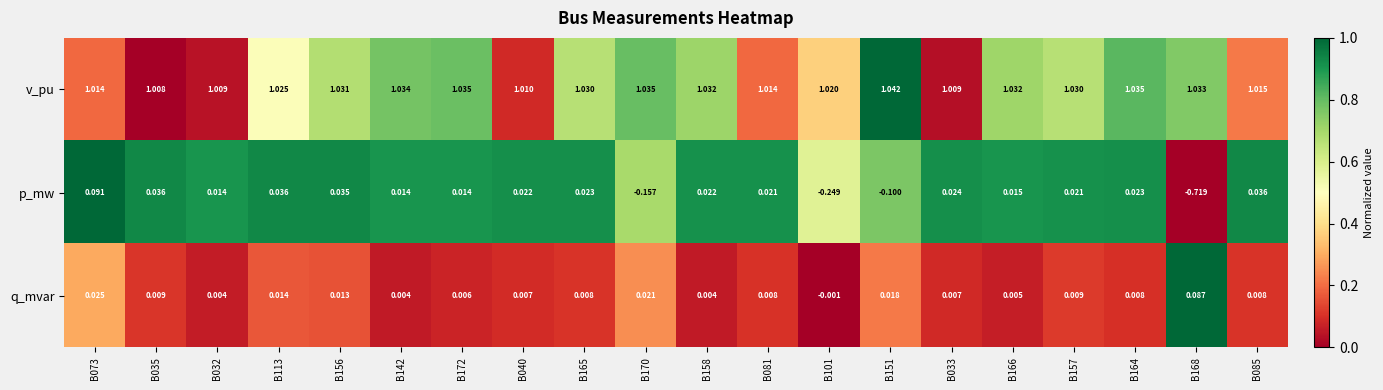

Rank the series at B101 from lowest to highest value.

p_mw, q_mvar, v_pu